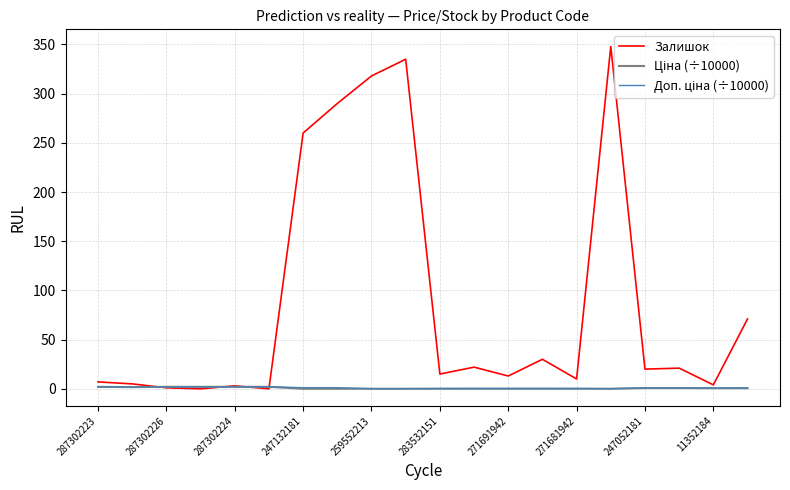

Which series has the largest total across all categories?

Залишок